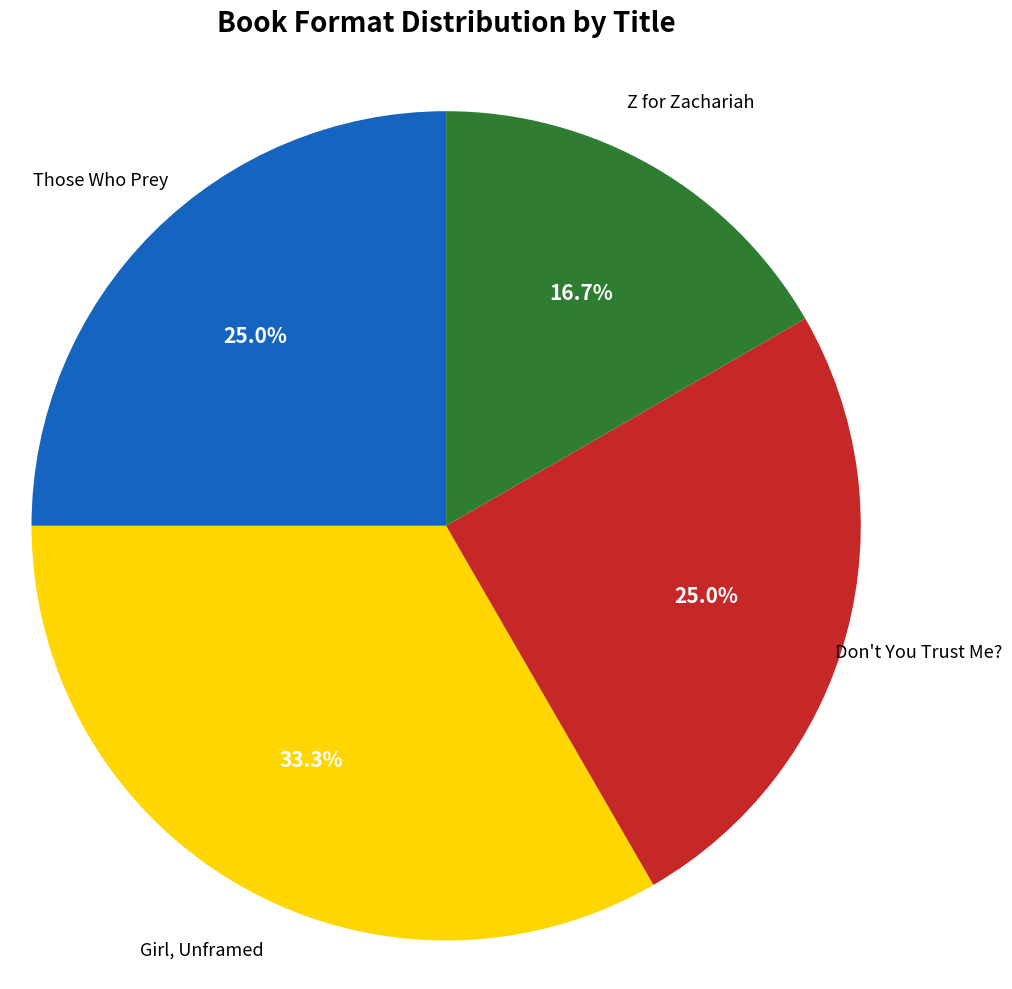

Which has a higher value, Those Who Prey or Girl, Unframed?

Girl, Unframed